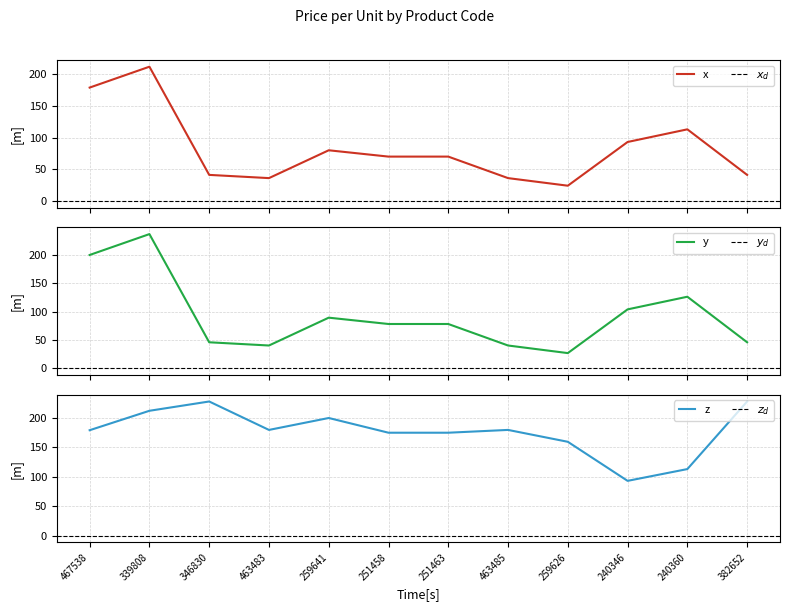

In Cena za kus s DPH, how many points are lower than both neighbors (excluding endpoints)?

2